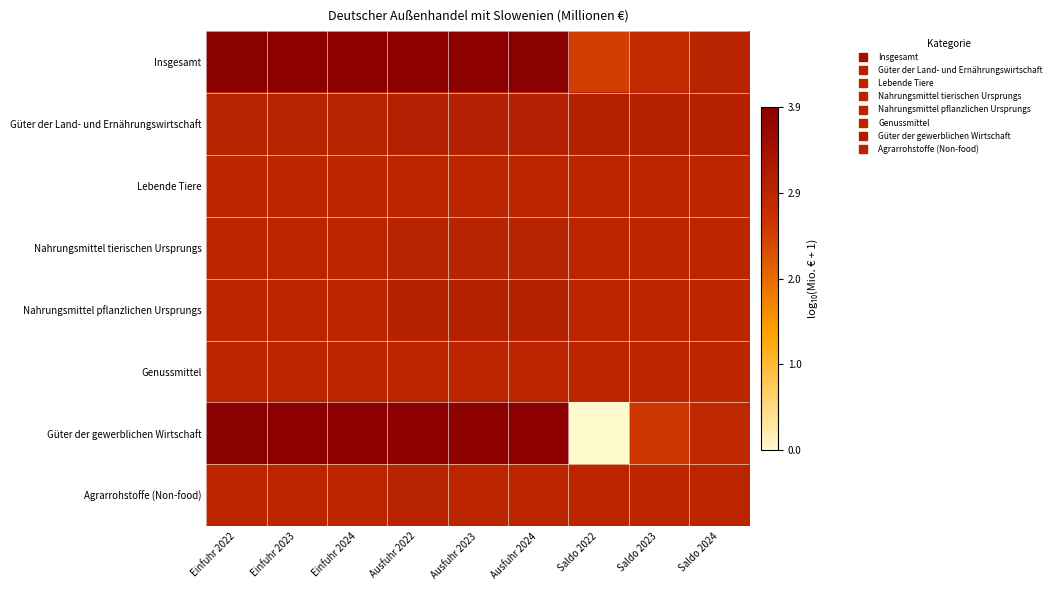

Between Einfuhr 2023 and Saldo 2023, which series saw the biggest shift?

Güter der gewerblichen Wirtschaft